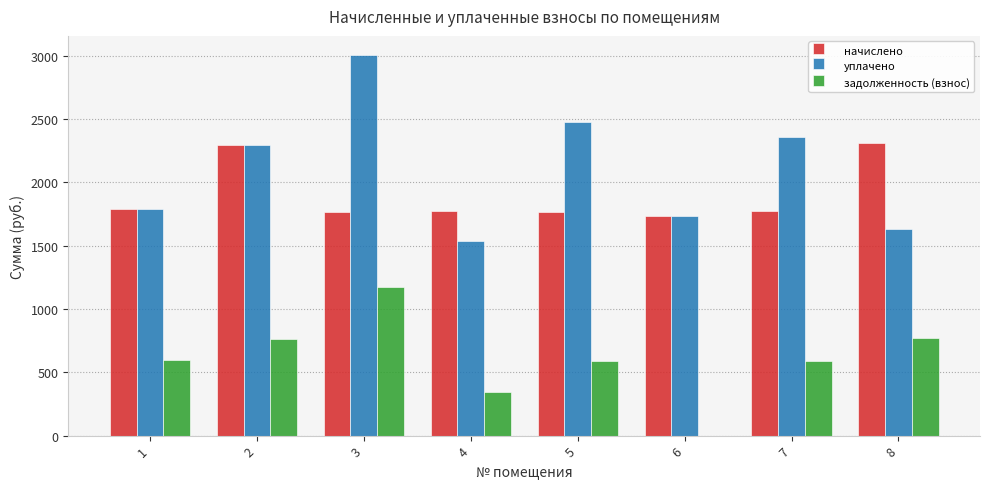

What is the sum of the уплачено values at 2 and 1?

4080.3